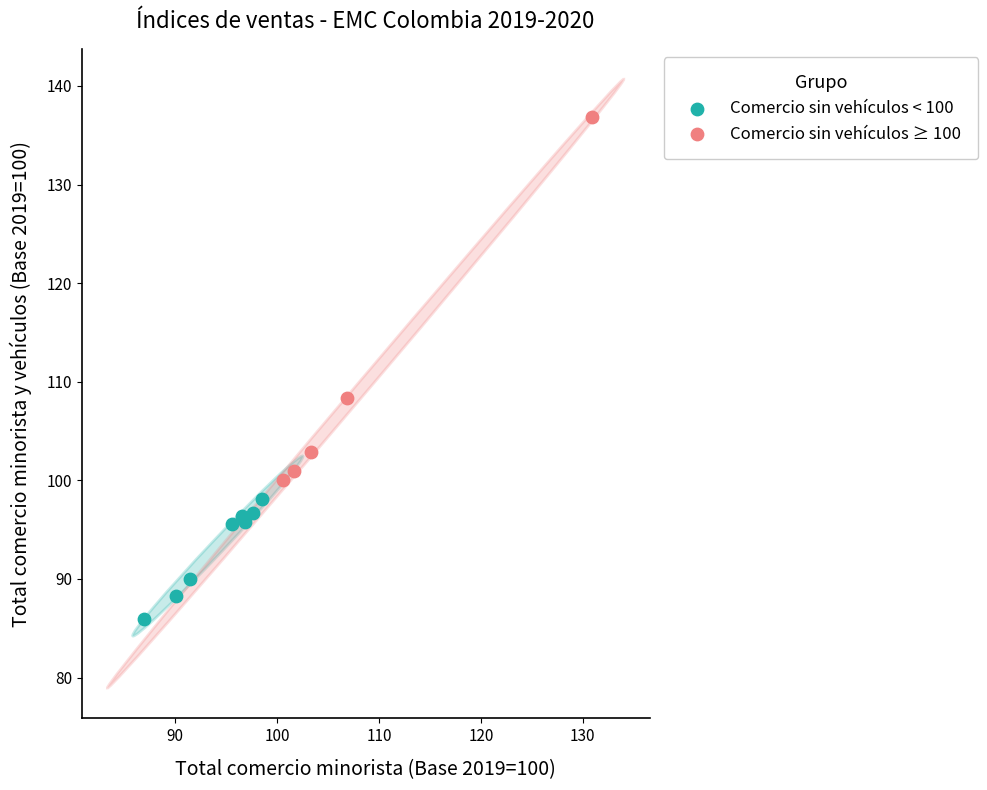

Which series contains the lowest Y value?

Comercio sin vehículos < 100